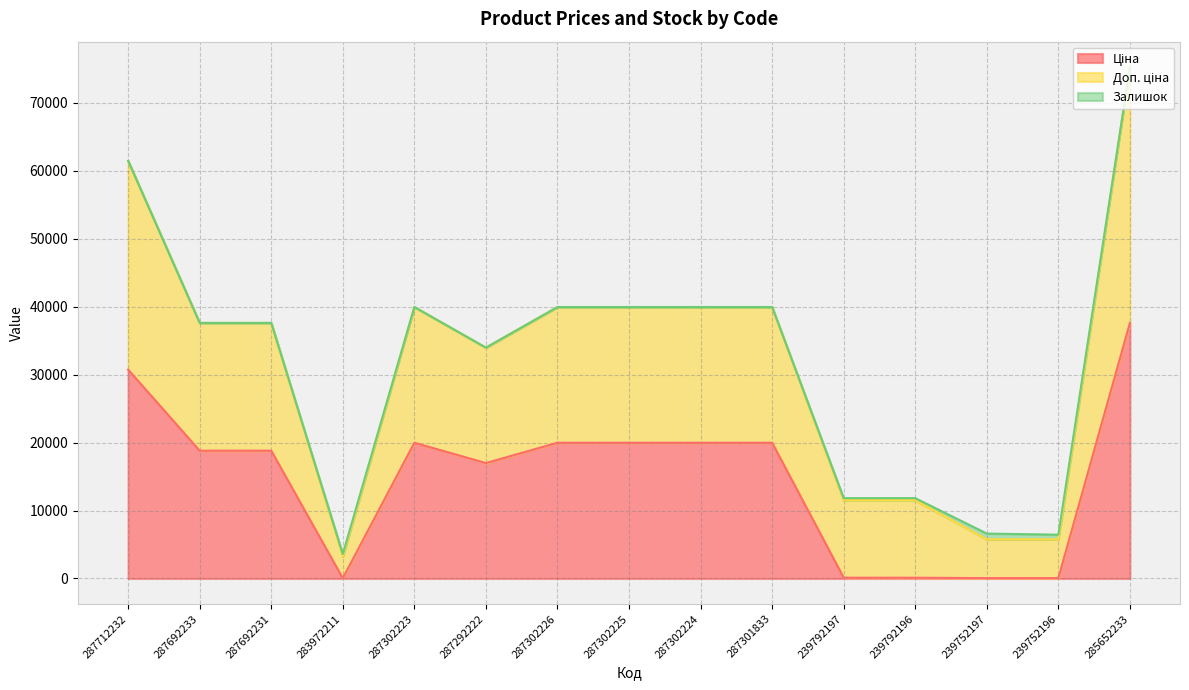

Where is Ціна nearest to the value 18812?

287692233